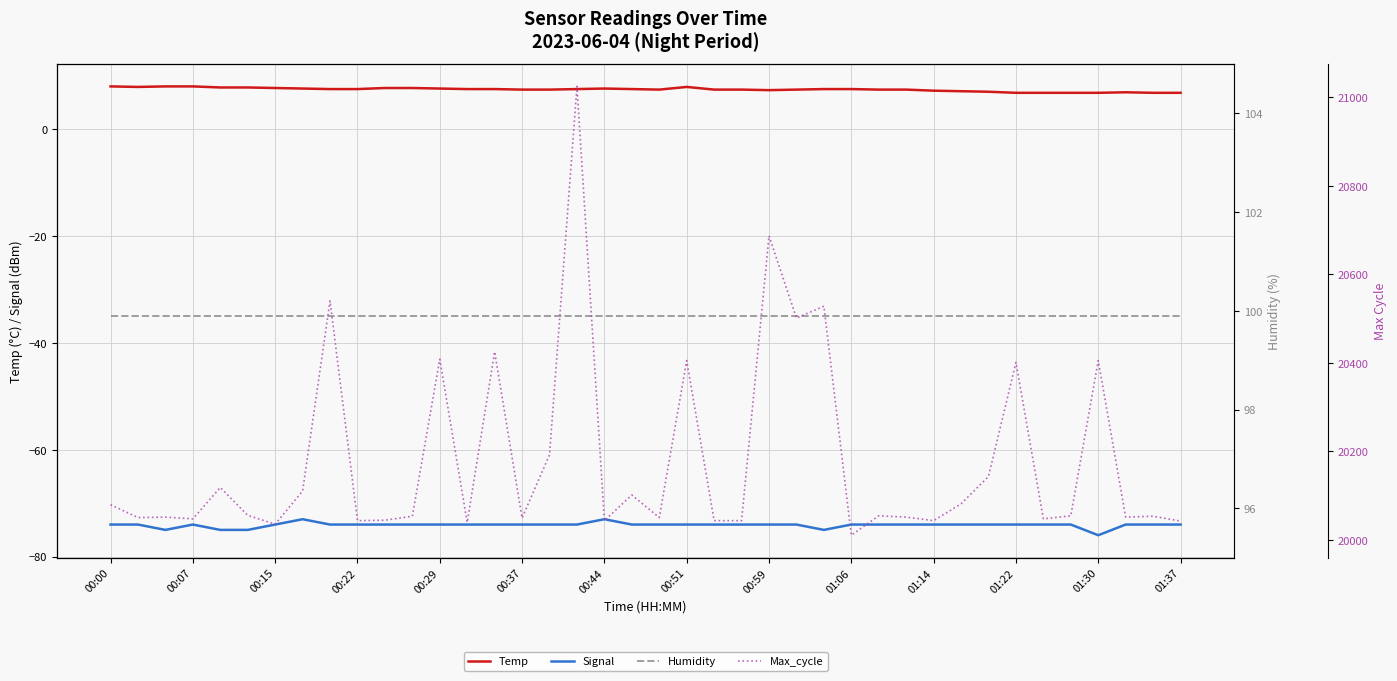

What is the maximum value shown in the chart?

21025.0